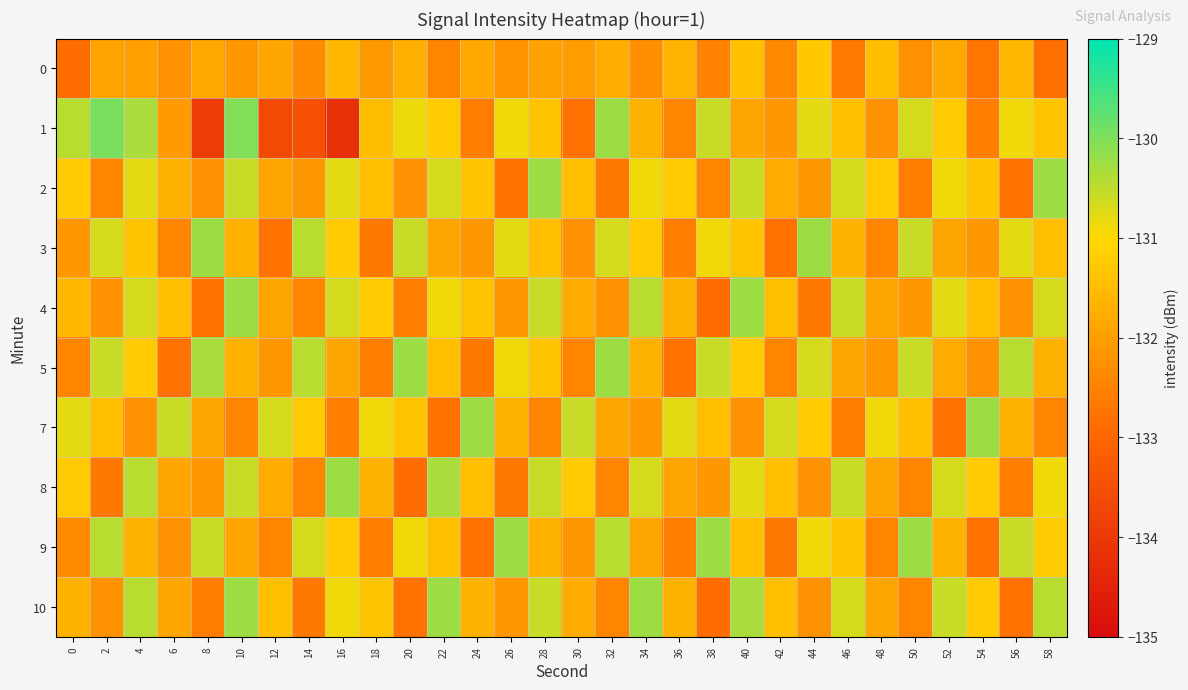

What is the total value across all series at 14?

-1318.3